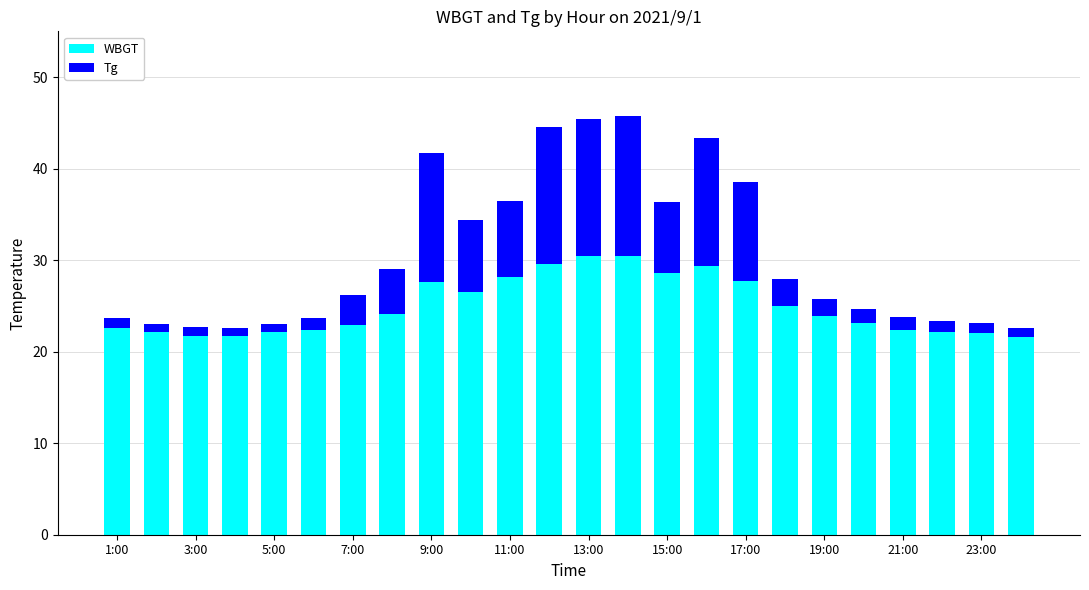

What is the difference between the maximum and minimum values in the WBGT series?

8.9